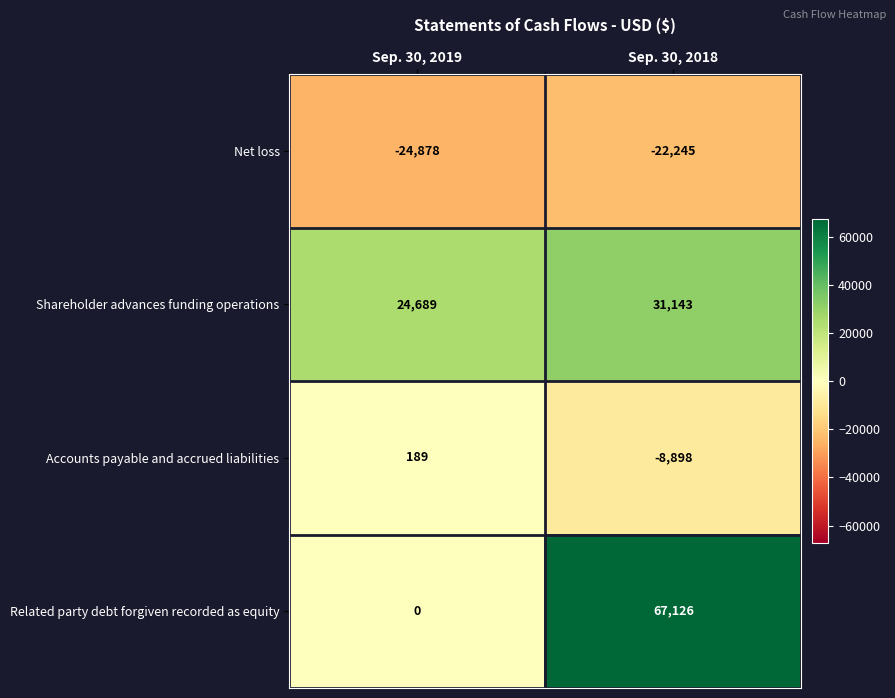

Is it true that Net loss equals -22245 at Sep. 30, 2018?

True